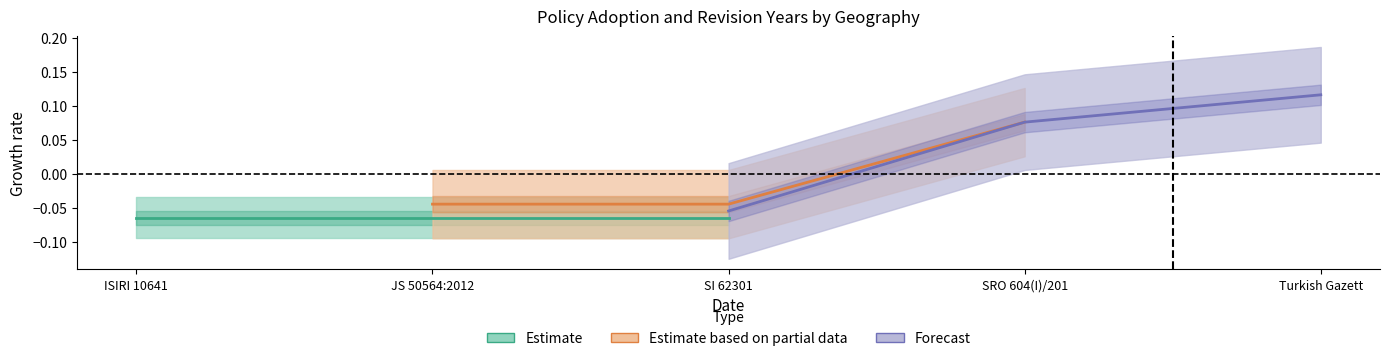

The value of Estimate based on partial data at JS 50564:2012 is -0.1. True or false?

False